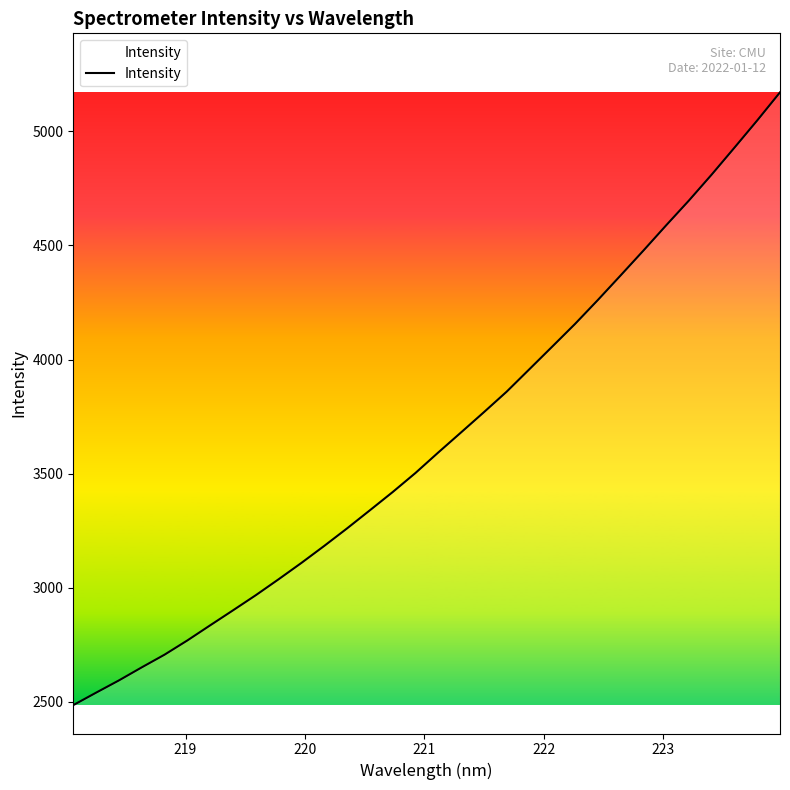

What is the smallest value displayed?

2486.2